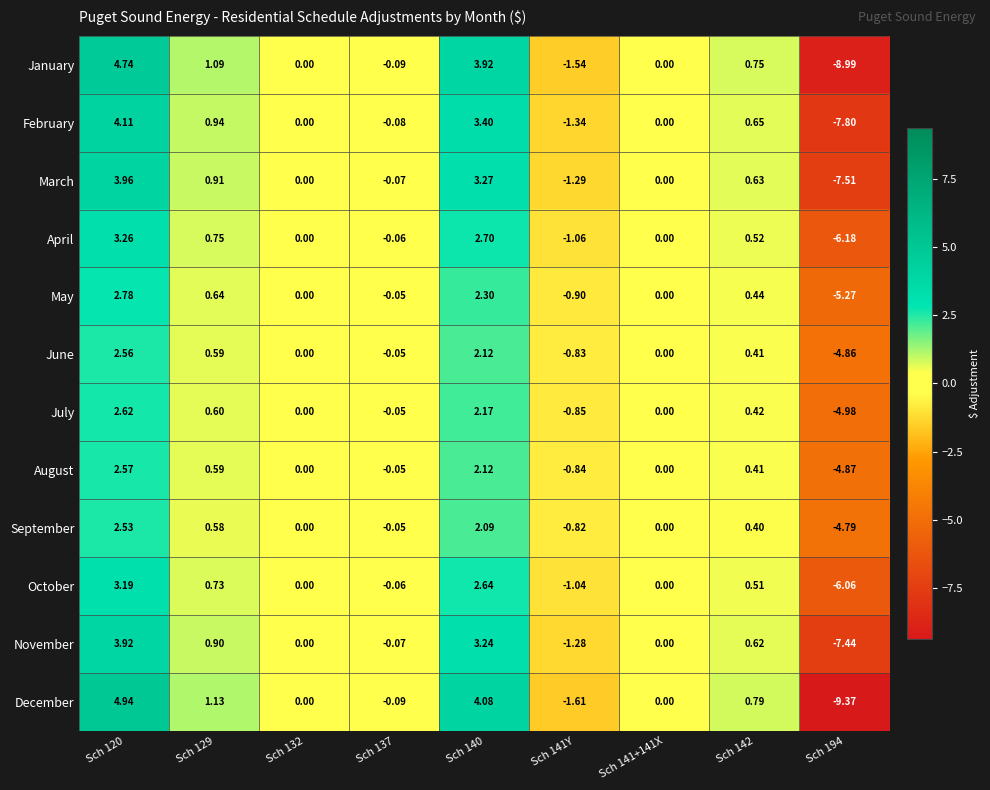

Rank the series at Sch 194 from lowest to highest value.

December, January, February, March, November, April, October, May, July, August, June, September